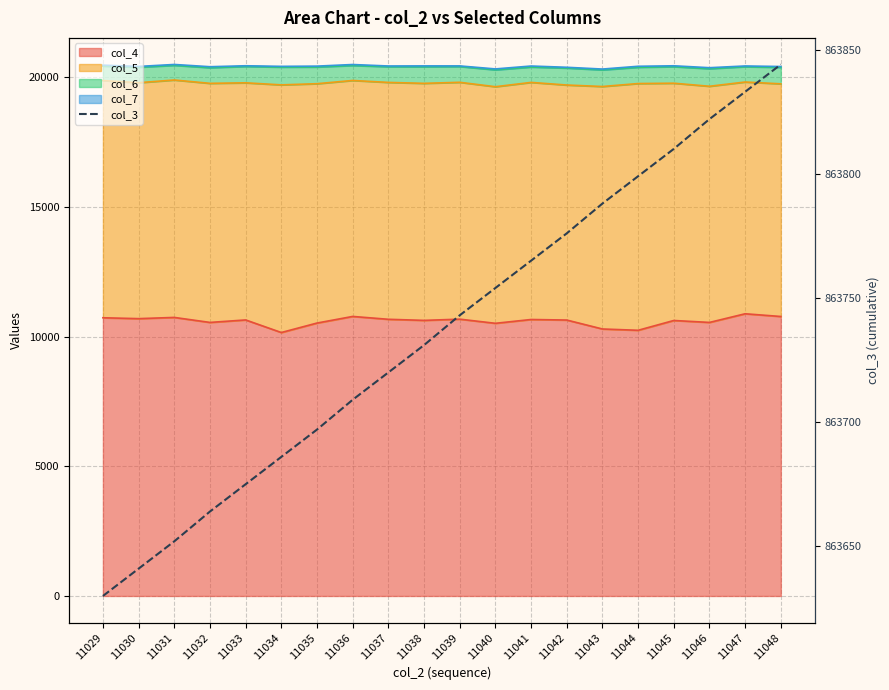

Reading left to right, list all the values displayed in this chart.

11029=863630	11030=863641	11031=863652	11032=863664	11033=863675	11034=863686	11035=863697	11036=863709	11037=863720	11038=863731	11039=863743	11040=863754	11041=863765	11042=863776	11043=863788	11044=863799	11045=863810	11046=863822	11047=863833	11048=863844